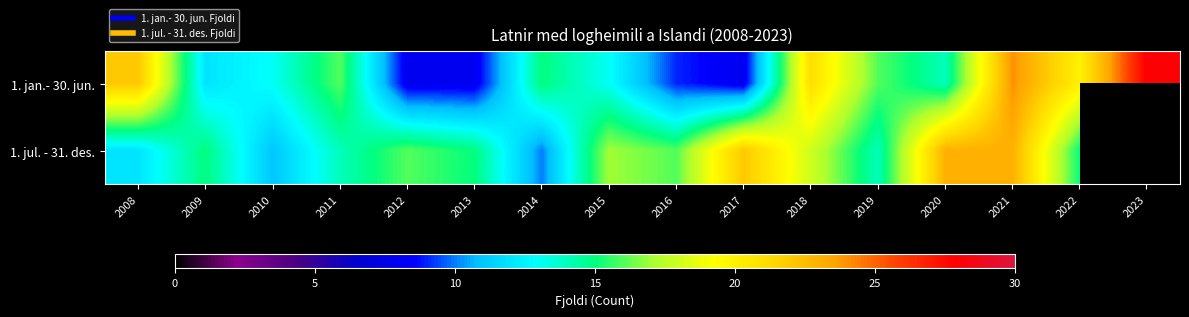

At 2013, list the series in order from largest to smallest.

1. jul. - 31. des., 1. jan.- 30. jun.